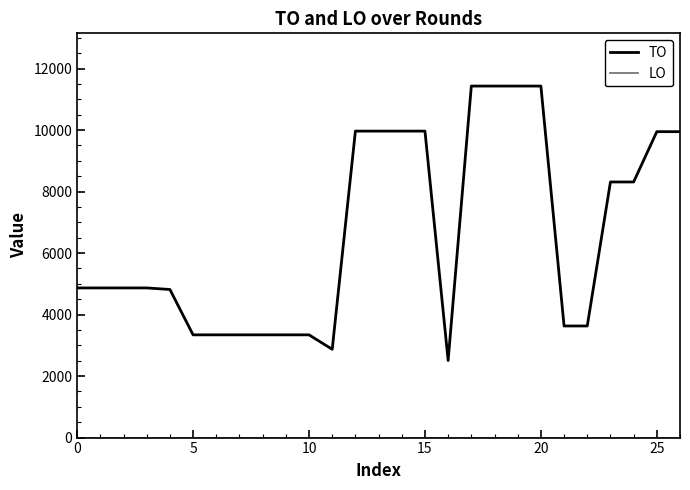

Which series has the largest total across all categories?

TO